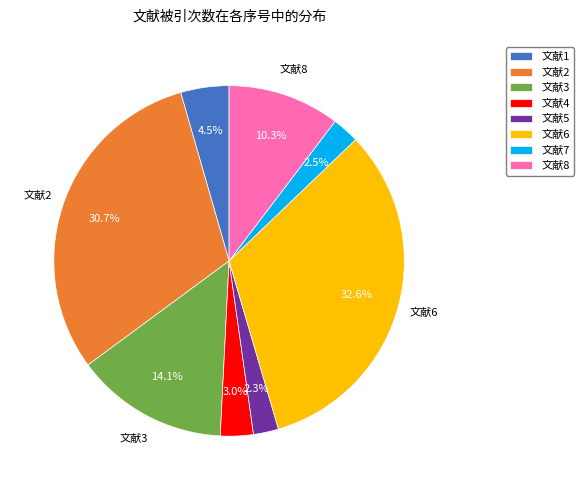

Do 文献1 and 文献7 together represent more than half of the pie?

No